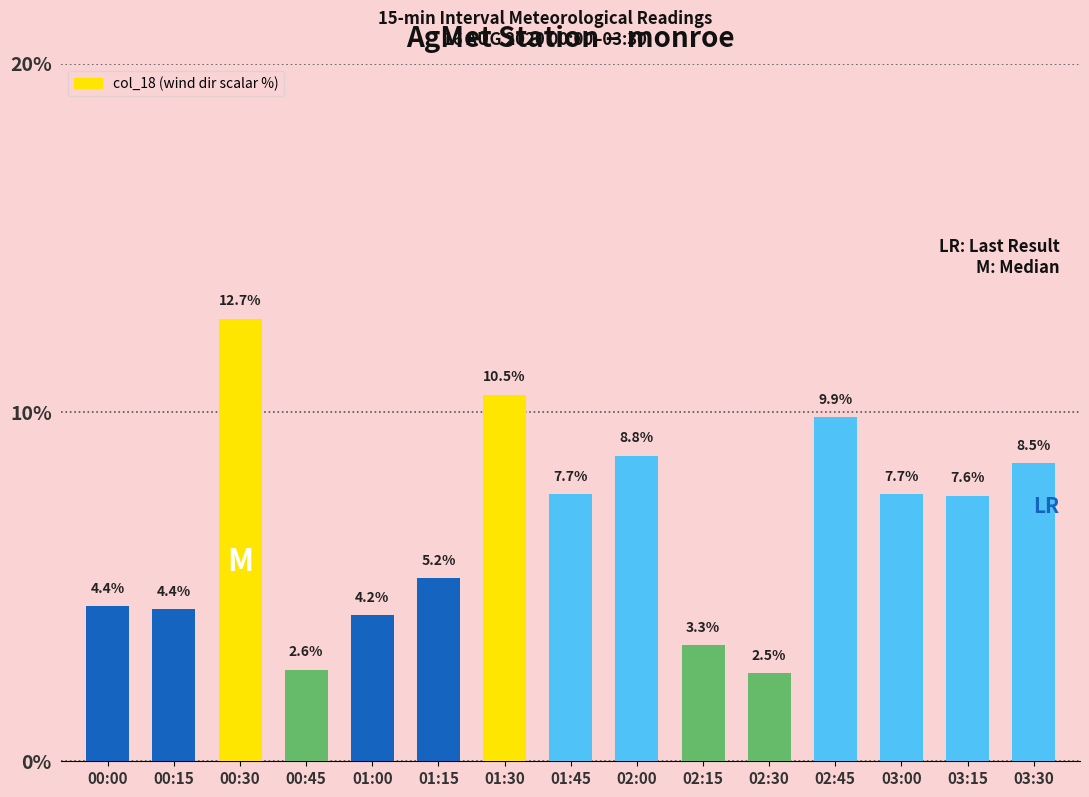

What is the minimum value shown in the chart?

2.5